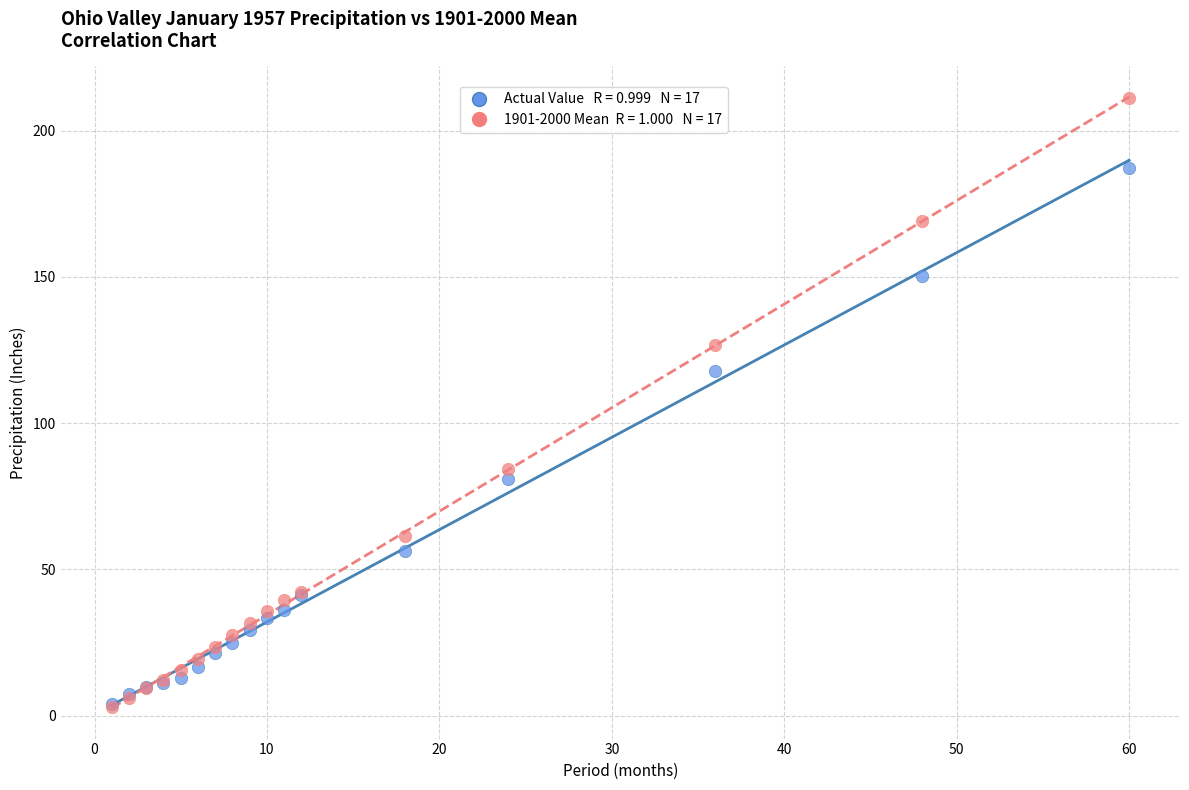

Across all series, what Y value is closest to 107?

118.0